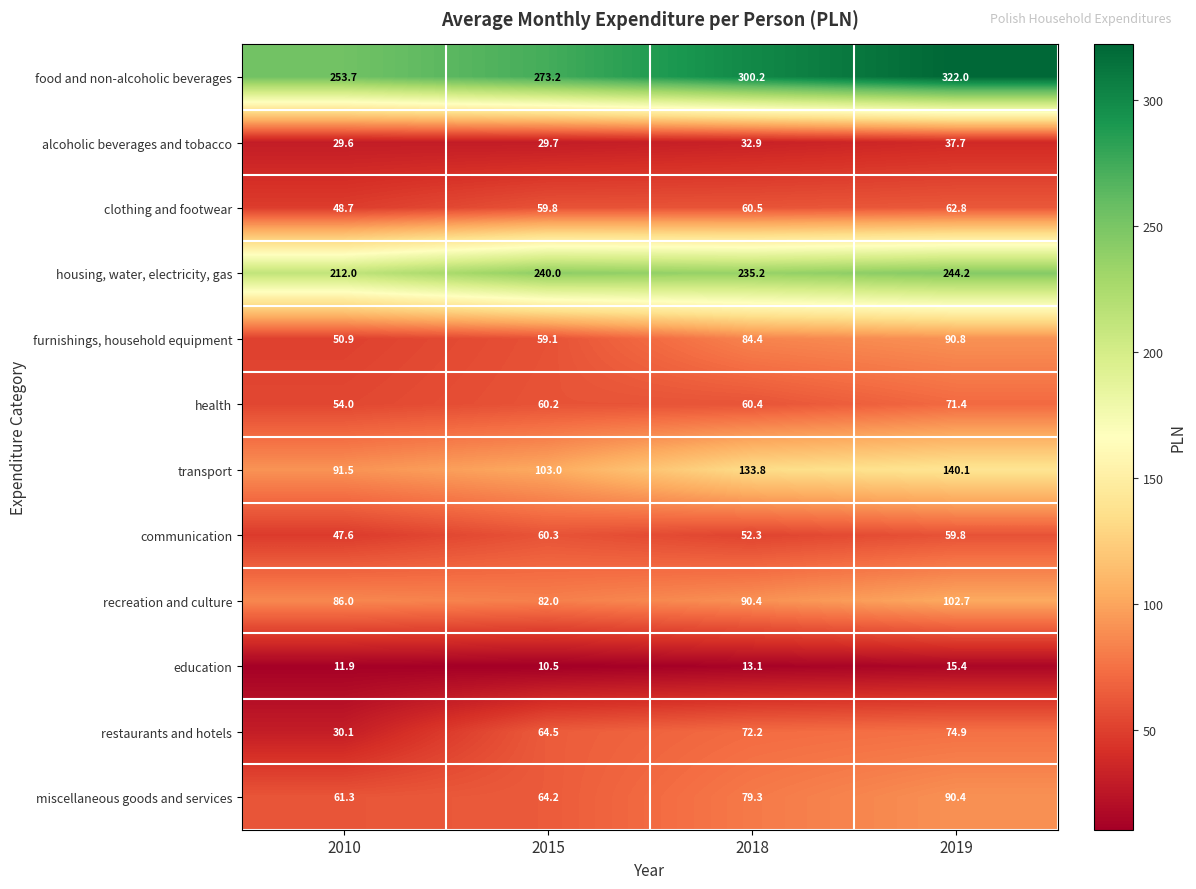

What is the minimum value shown in the chart?

10.5